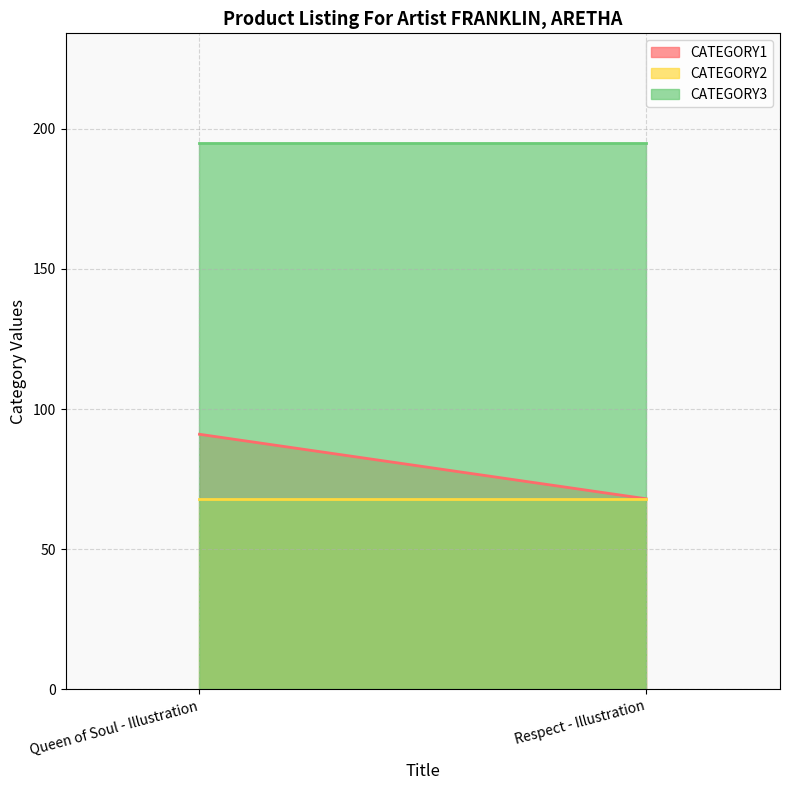

What is the minimum value shown in the chart?

68